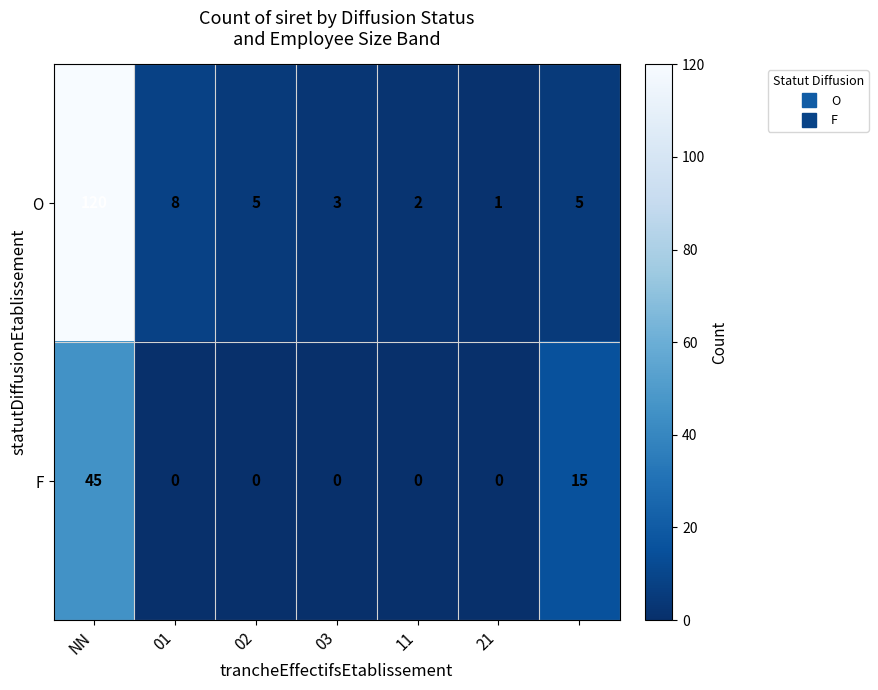

Which series has the largest range (max minus min)?

O